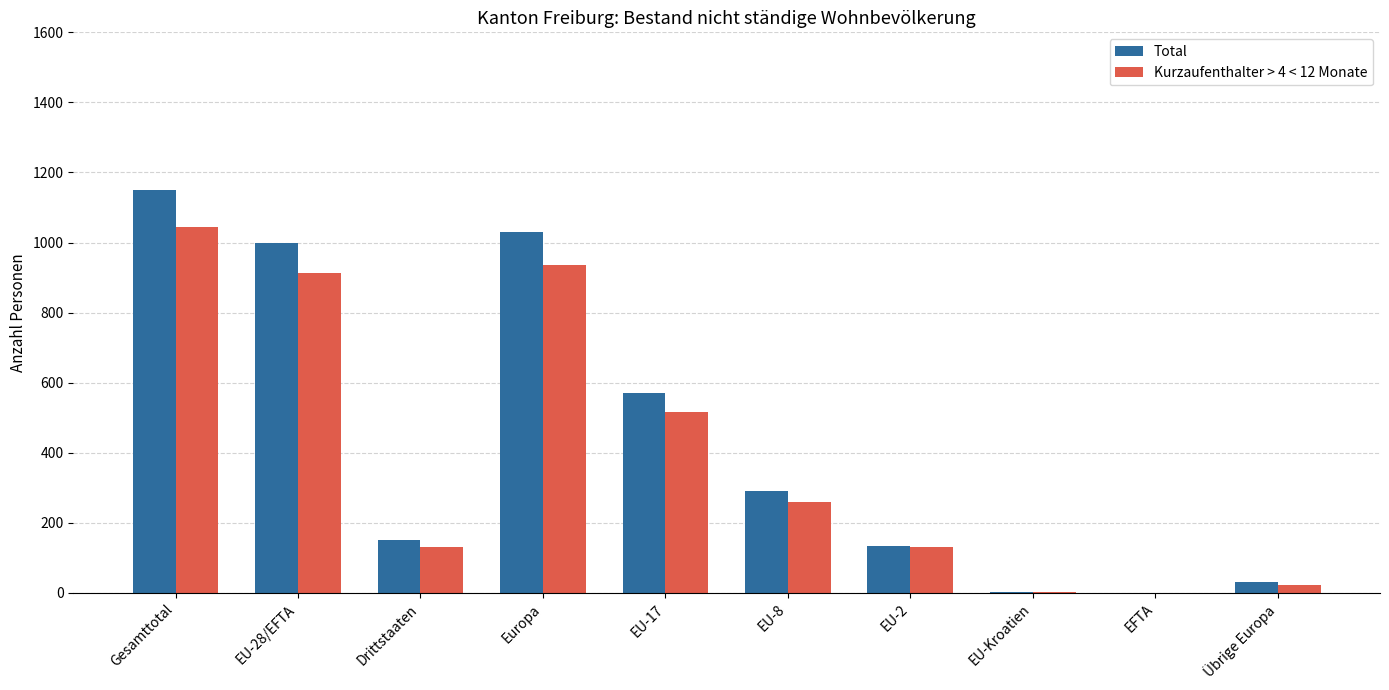

At which category is the sum across all series the highest?

Gesamttotal